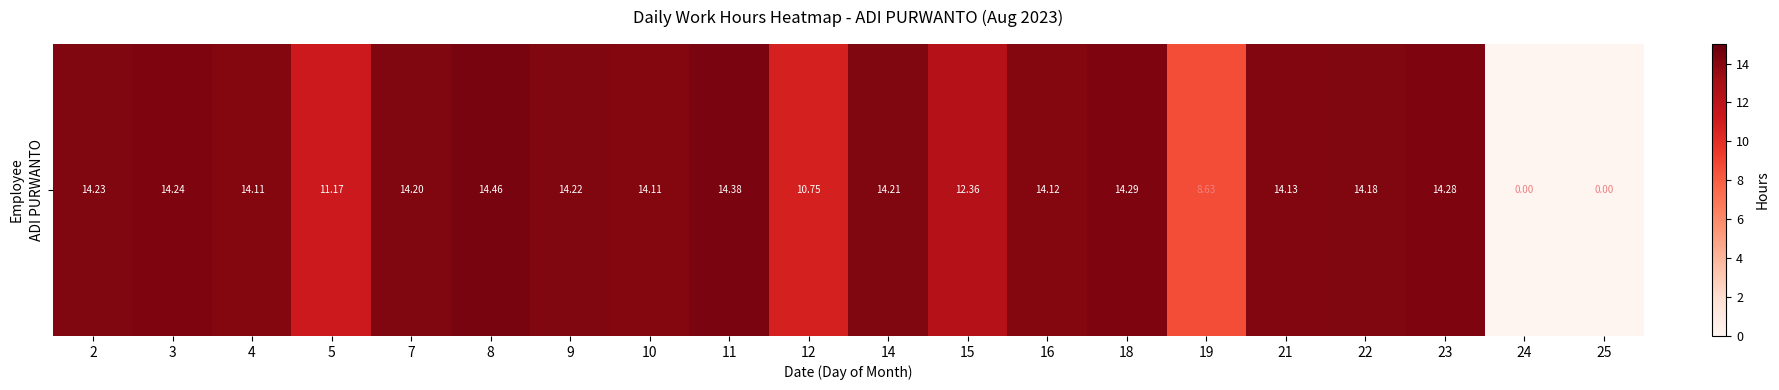

What is the difference between the values at 14 and 10?

0.1